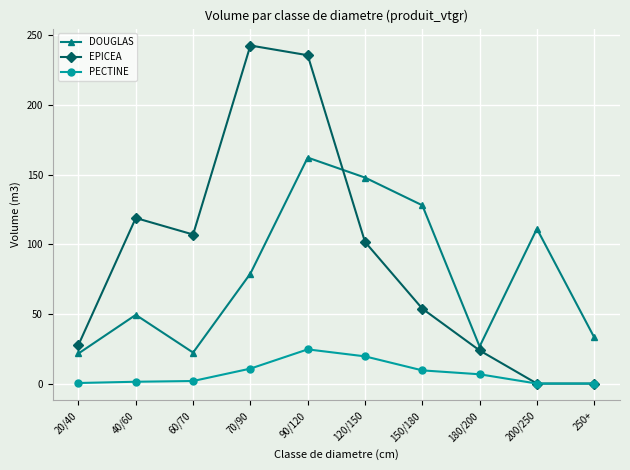

Which series has the widest spread of values?

EPICEA